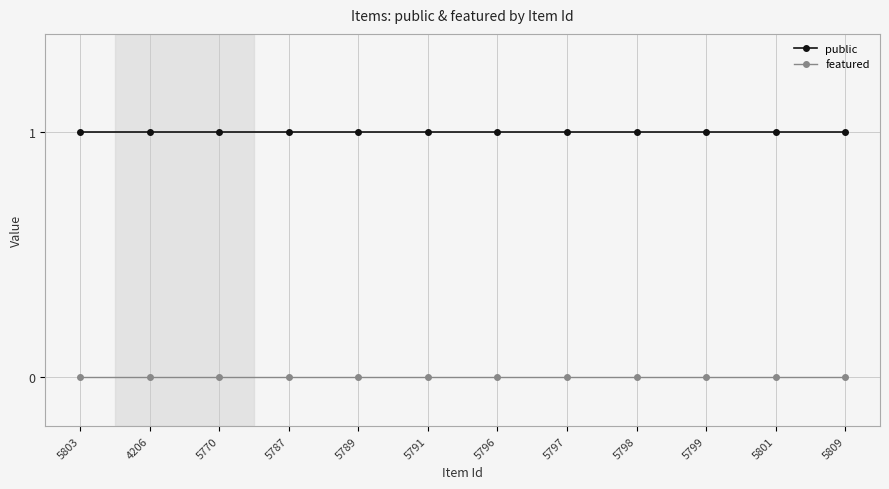

True or false: featured and public intersect in this chart.

False